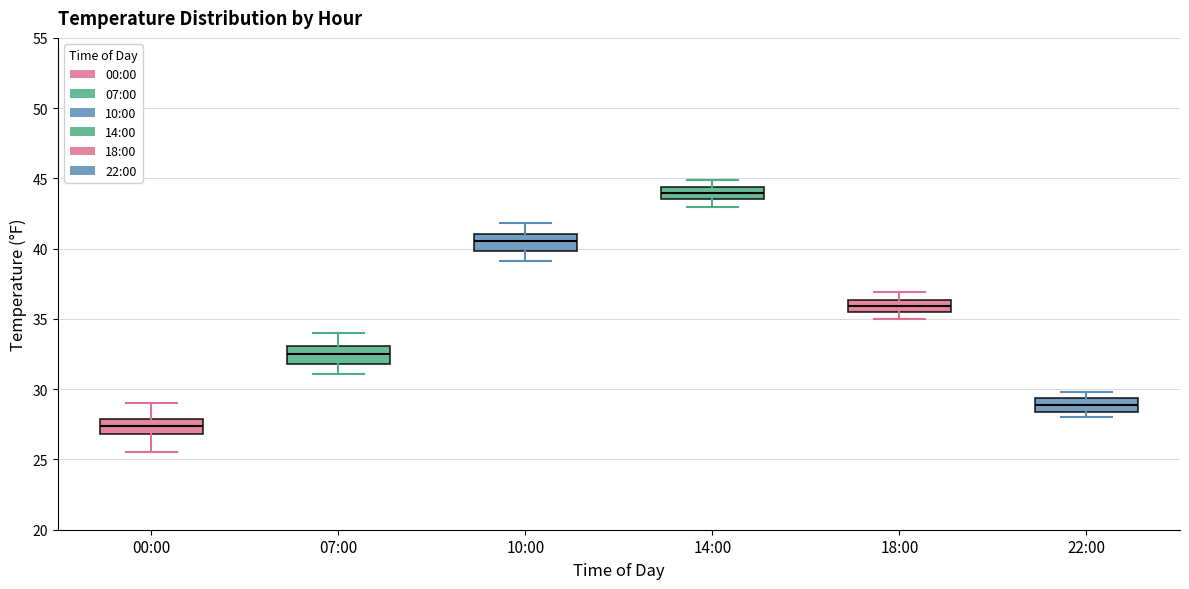

Reading left to right, read every box against the y-axis: the position of its median line, the range the box covers, and the ends of its whiskers. The values are not printed on the chart, so give them approximately, as read against the axis.

00:00: median 27.5, box 27.0 to 28.0, whiskers 25.5 to 29.0
07:00: median 32.5, box 32.0 to 33.0, whiskers 31.0 to 34.0
10:00: median 40.5, box 40.0 to 41.0, whiskers 39.0 to 42.0
14:00: median 44.0, box 43.5 to 44.5, whiskers 43.0 to 45.0
18:00: median 36.0, box 35.5 to 36.5, whiskers 35.0 to 37.0
22:00: median 29.0, box 28.5 to 29.5, whiskers 28.0 to 30.0